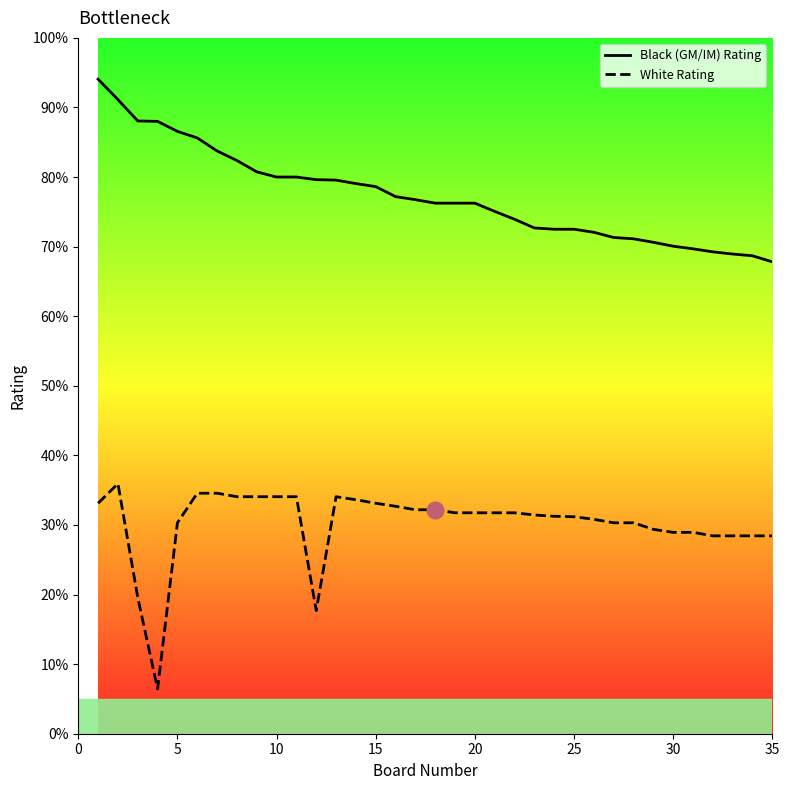

Is this an area chart (filled region under the line)?

No